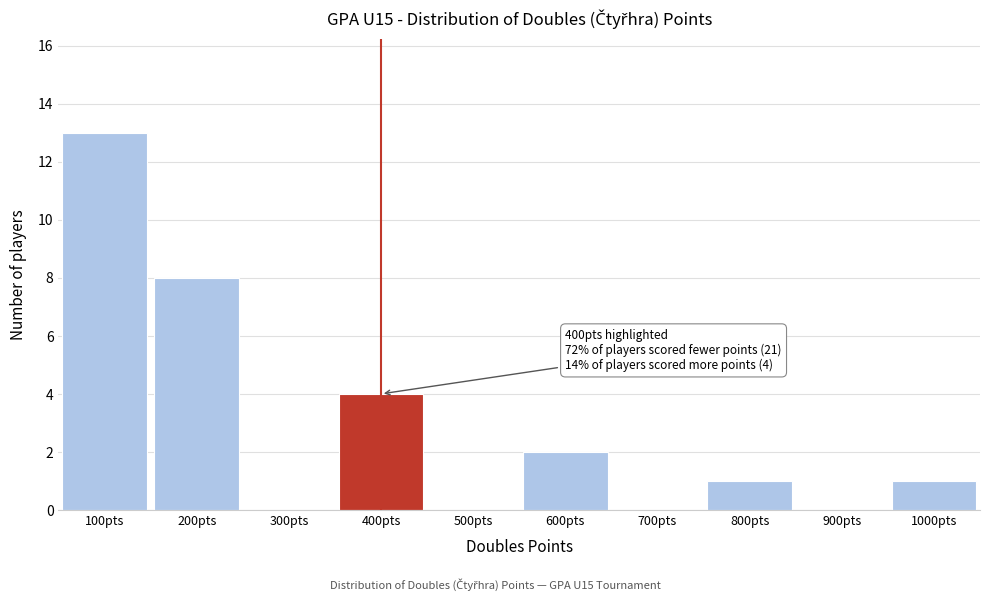

Over which range of the x-axis is the bar tallest?

50 to 150